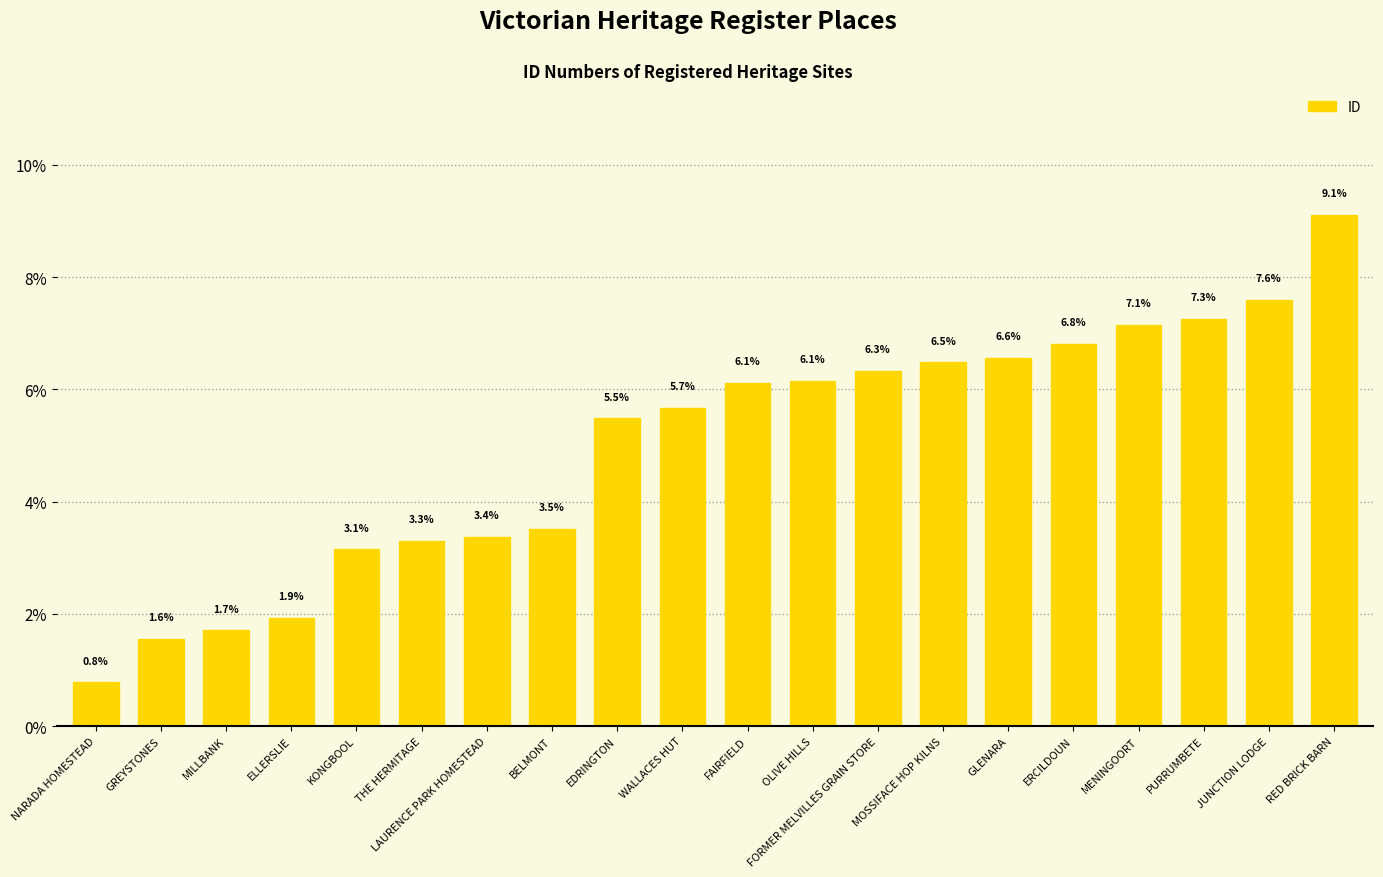

Count the number of values greater than 6.

10